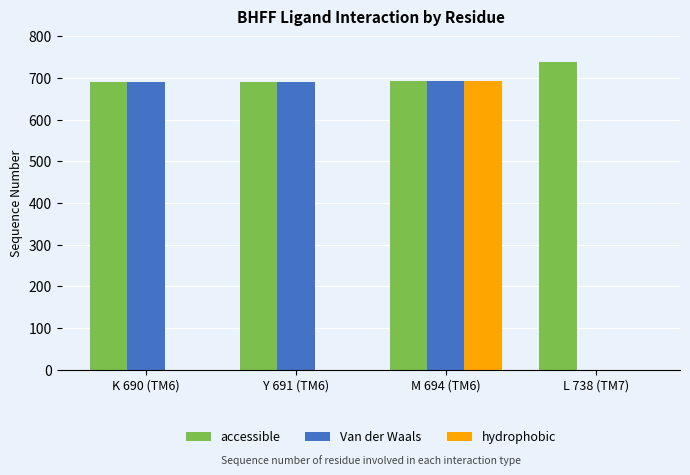

The value of Van der Waals at L 738 (TM7) is -261. True or false?

False